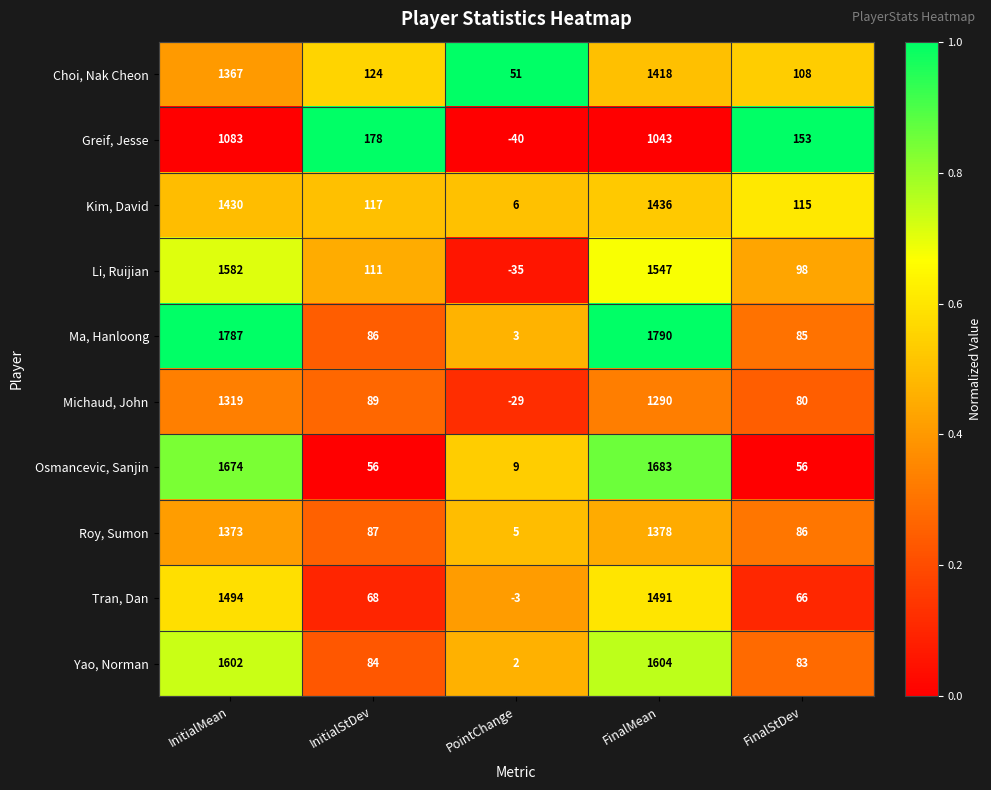

At which label is Choi, Nak Cheon closest to 734?

InitialStDev